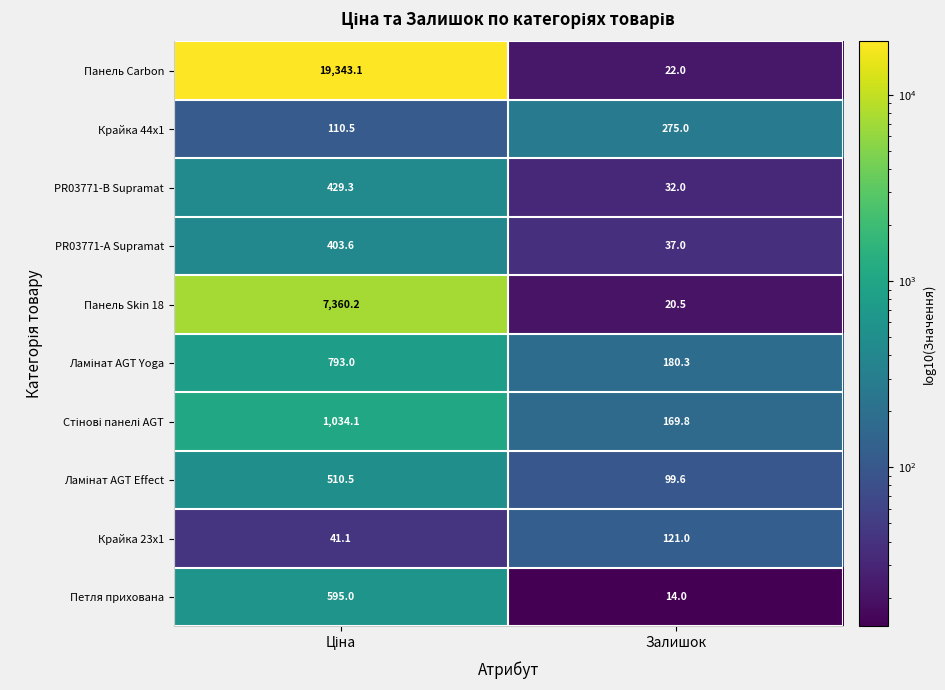

What is the difference between the maximum and minimum values in the Панель Carbon series?

19321.1